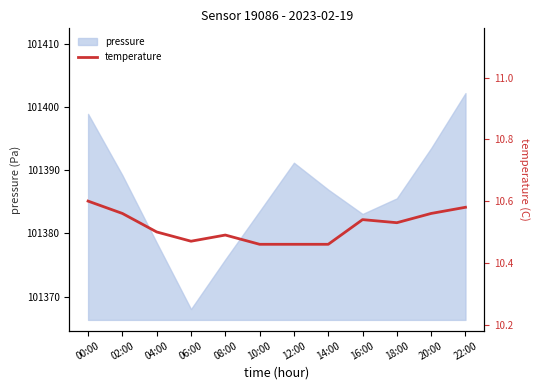

Read the value at 16:00.

10.5